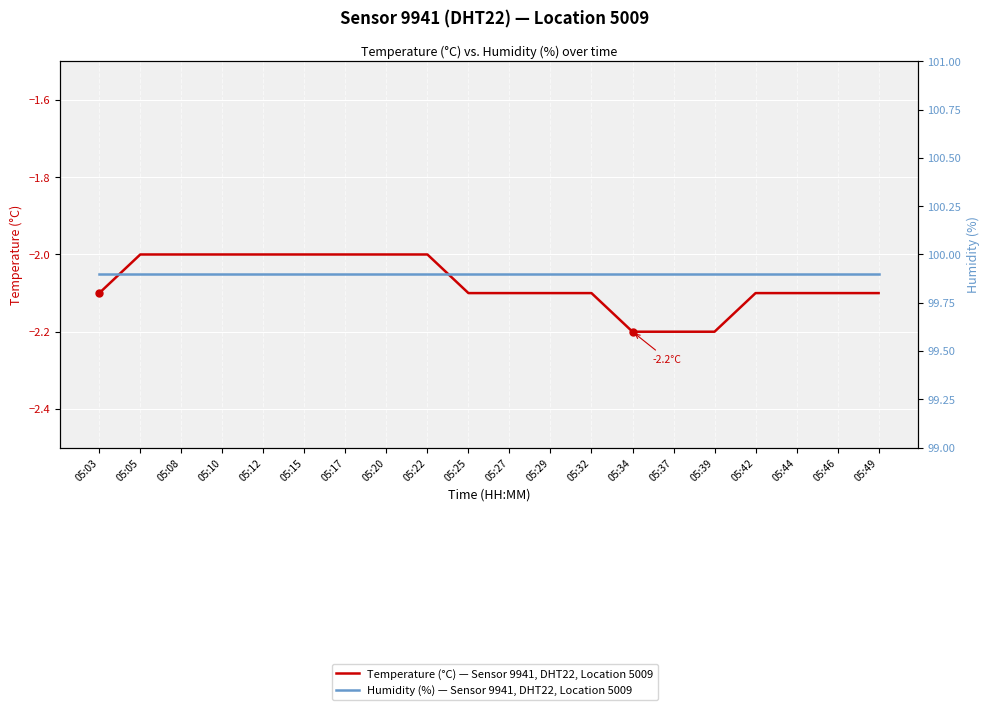

What are all the series names shown in the legend?

Temperature (°C) — Sensor 9941, DHT22, Location 5009, Humidity (%) — Sensor 9941, DHT22, Location 5009